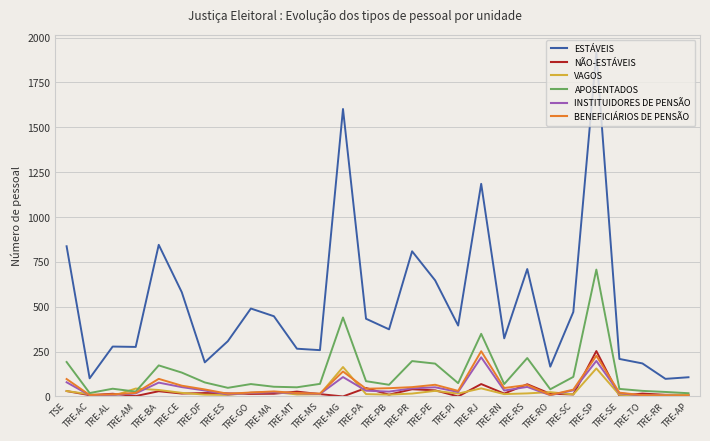

What is the maximum value shown in the chart?

1916